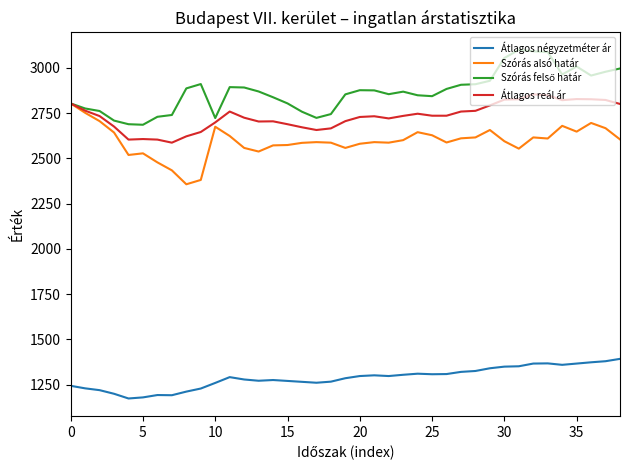

True or false: Átlagos reál ár and Átlagos négyzetméter ár intersect in this chart.

False